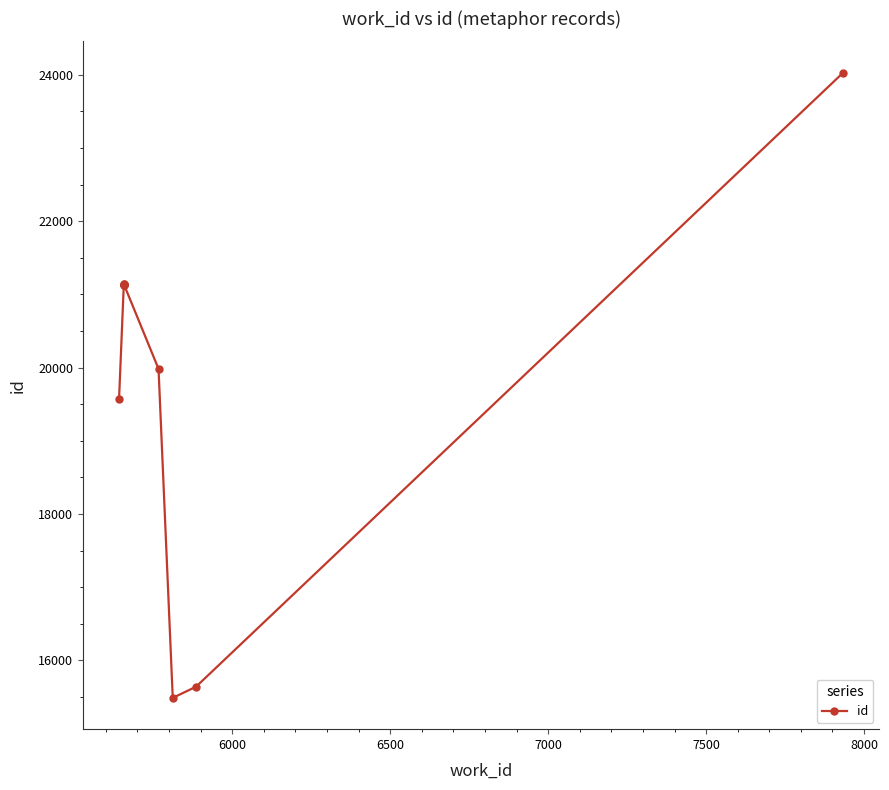

Count the number of data series in this chart.

1